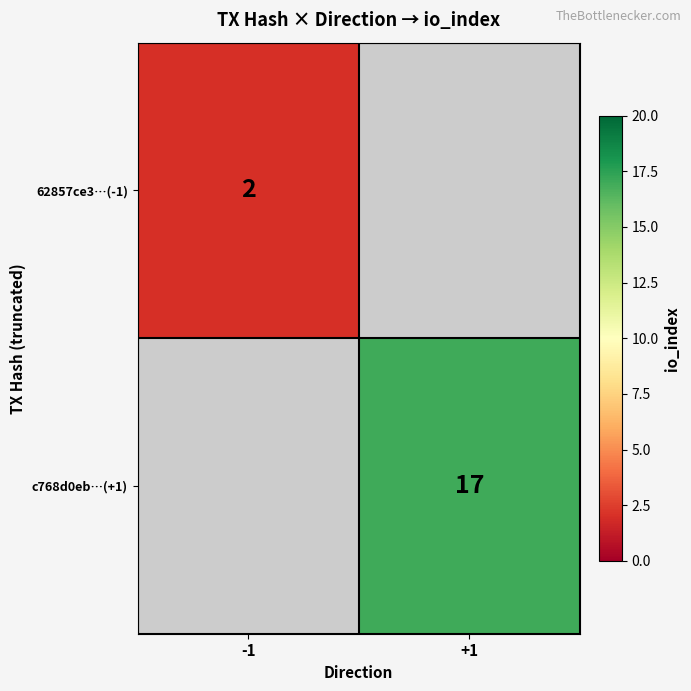

Is it true that c768d0eb…(+1) equals 26 at +1?

False